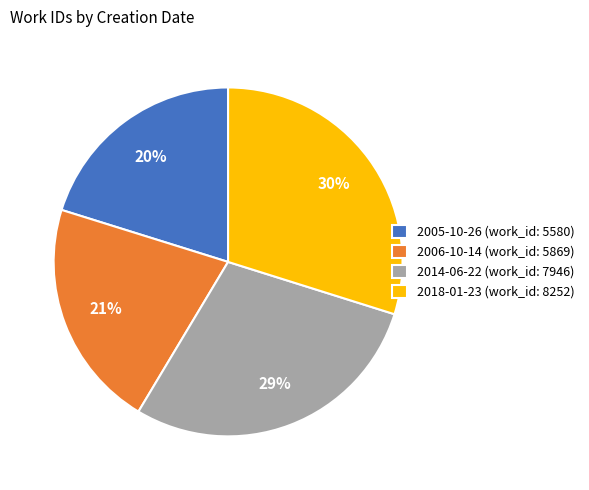

Is it true that 2006-10-14 is 21% of the pie?

True